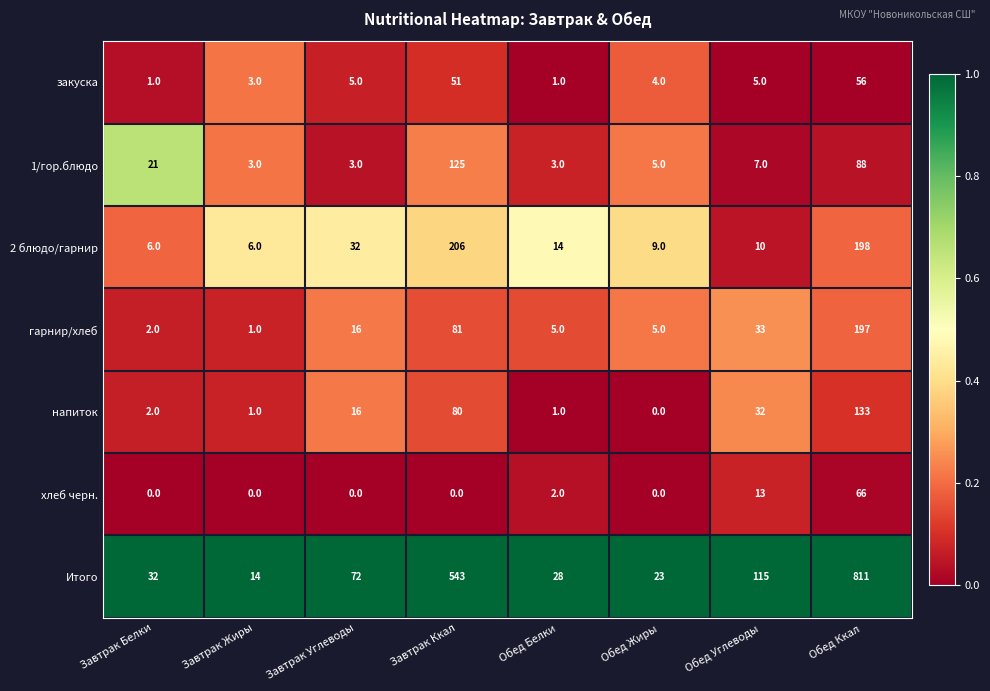

Where is 2 блюдо/гарнир nearest to the value 106?

Завтрак Углеводы